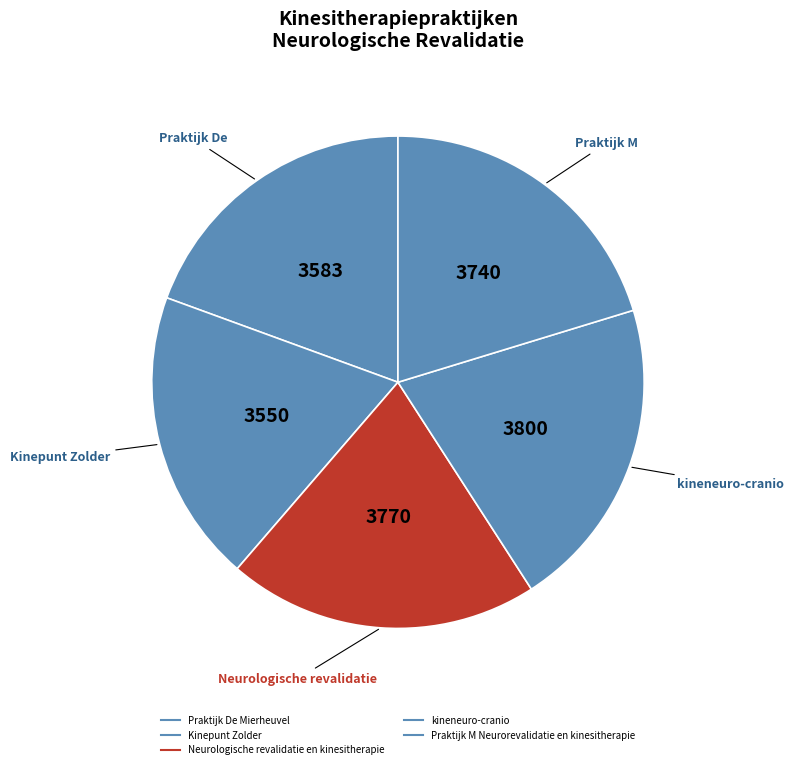

What percentage is the Praktijk De Mierheuvel slice, to the nearest percent?

19%